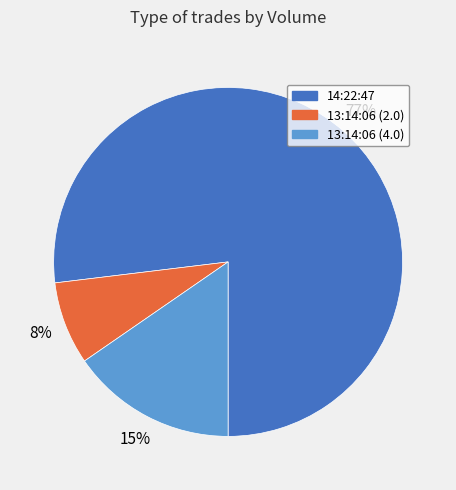

Rank the categories by value from lowest to highest.

13:14:06 (2.0), 13:14:06 (4.0), 14:22:47